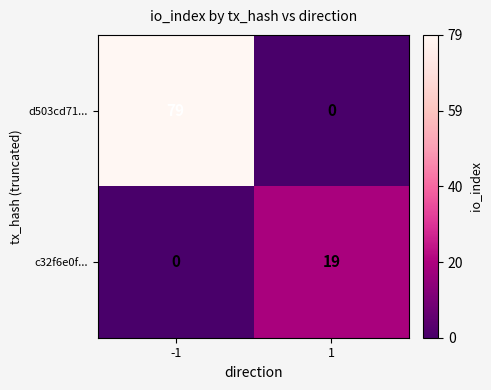

Rank the categories by c32f6e0f... value from highest to lowest.

1, -1